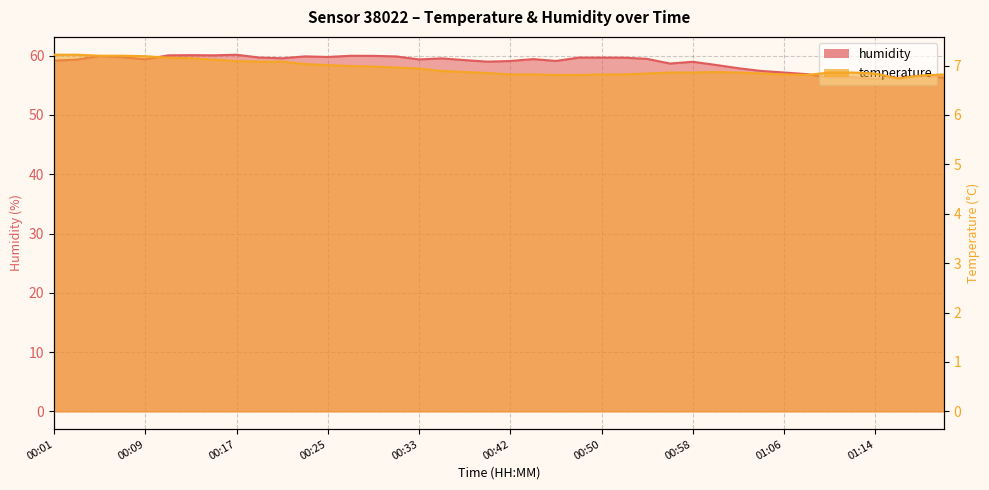

Reading right to left, transcribe all the data shown in this chart.

temperature: 01:20=6.8	01:18=6.8	01:16=6.7	01:14=6.8	01:12=6.9	01:10=6.9	01:08=6.8	01:06=6.8	01:04=6.8	01:02=6.9	01:00=6.9	00:58=6.9	00:56=6.9	00:54=6.8	00:52=6.8	00:50=6.8	00:48=6.8	00:46=6.8	00:44=6.8	00:42=6.8	00:40=6.8	00:37=6.9	00:35=6.9	00:33=6.9	00:31=7.0	00:29=7.0	00:27=7.0	00:25=7.0	00:23=7.0	00:21=7.1	00:19=7.1	00:17=7.1	00:15=7.1	00:13=7.2	00:11=7.2	00:09=7.2	00:07=7.2	00:05=7.2	00:03=7.2	00:01=7.2
humidity: 01:20=56.3	01:18=56.6	01:16=56.5	01:14=56.1	01:12=56.4	01:10=56.3	01:08=56.9	01:06=57.2	01:04=57.4	01:02=57.9	01:00=58.5	00:58=59.0	00:56=58.7	00:54=59.5	00:52=59.7	00:50=59.7	00:48=59.7	00:46=59.1	00:44=59.4	00:42=59.1	00:40=59.0	00:37=59.3	00:35=59.5	00:33=59.4	00:31=59.9	00:29=60.0	00:27=60.0	00:25=59.8	00:23=59.9	00:21=59.6	00:19=59.7	00:17=60.2	00:15=60.1	00:13=60.1	00:11=60.1	00:09=59.4	00:07=59.8	00:05=60.0	00:03=59.4	00:01=59.2